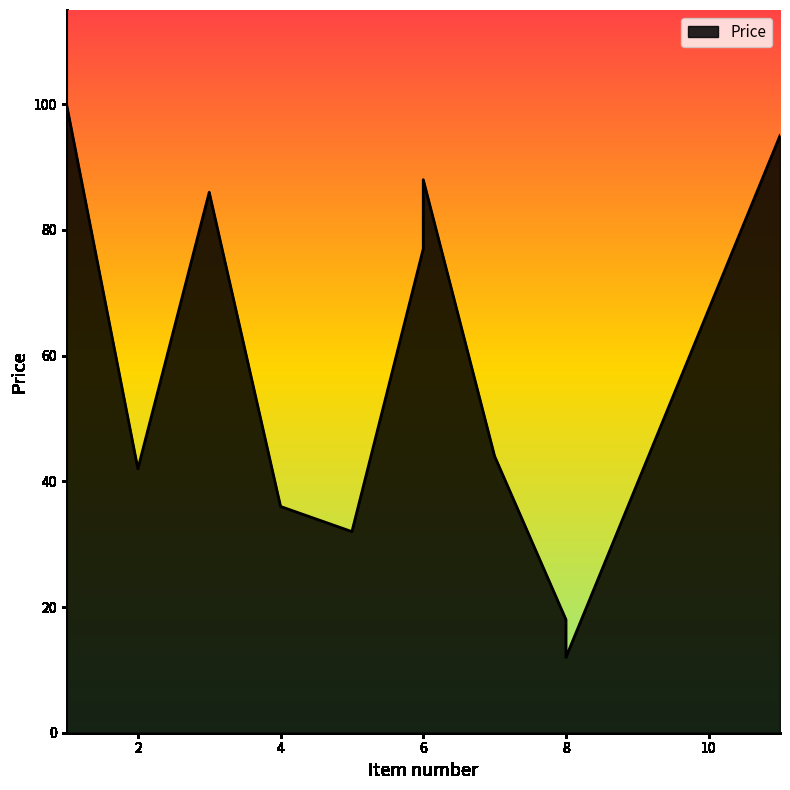

What is the change in value from 3 to 11?

+9